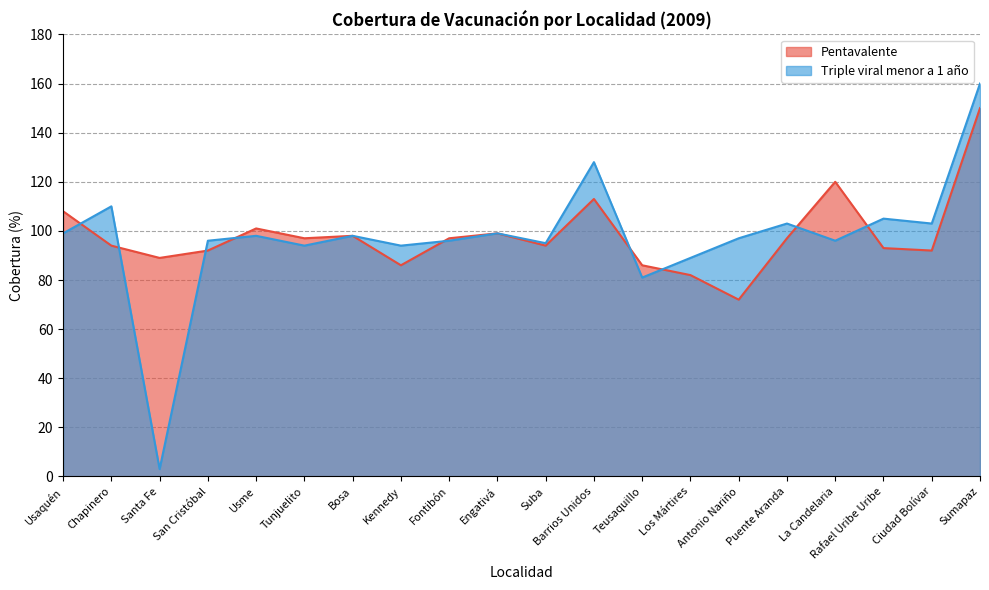

What is the label of the 17th point from the left?

La Candelaria